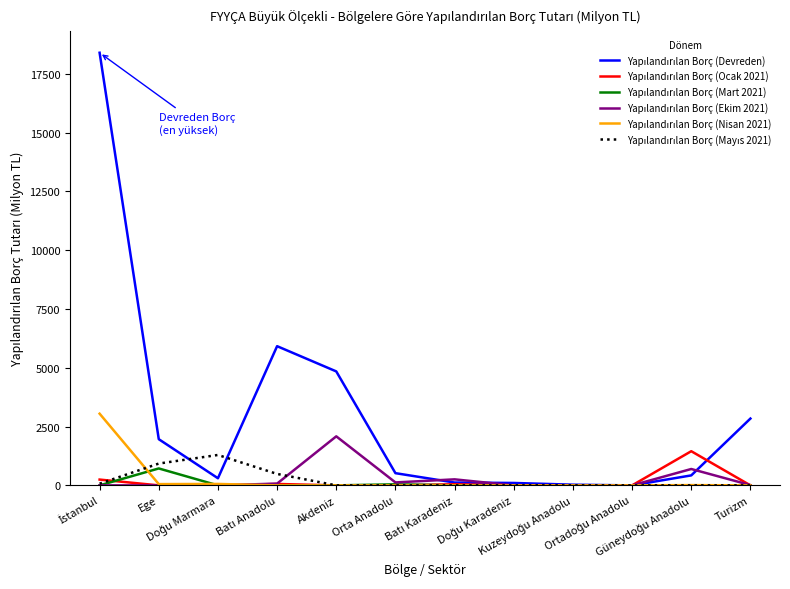

Does the chart display data point markers on the line(s)?

No